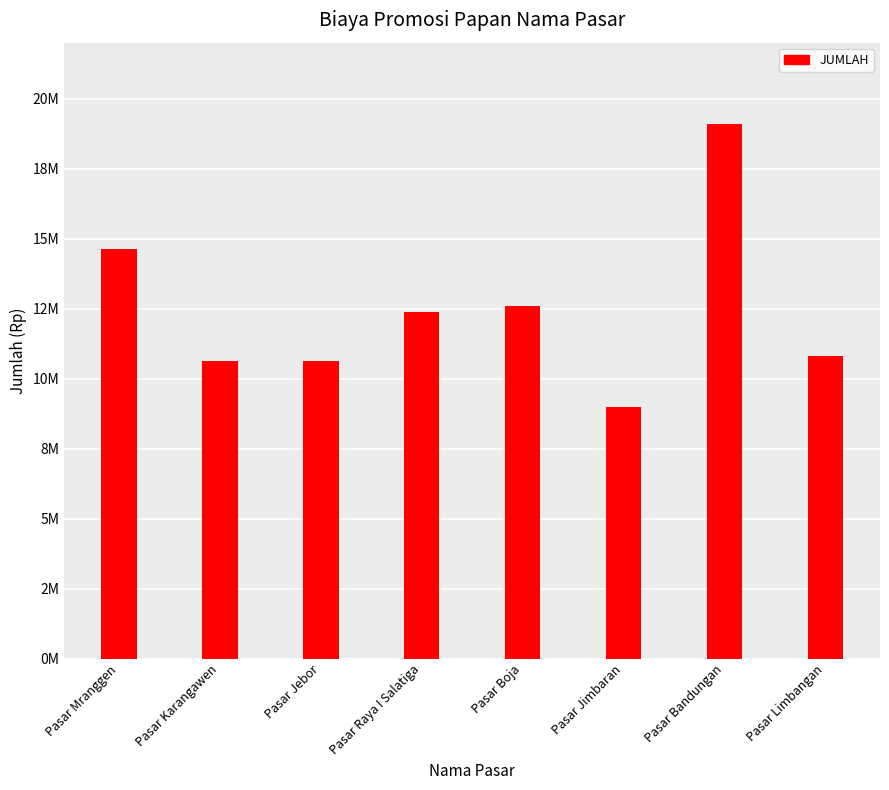

Which has a higher value, Pasar Limbangan or Pasar Raya I Salatiga?

Pasar Raya I Salatiga